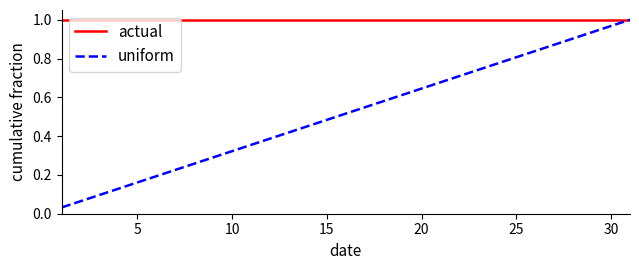

Rank the series by their average value, from highest to lowest.

actual, uniform